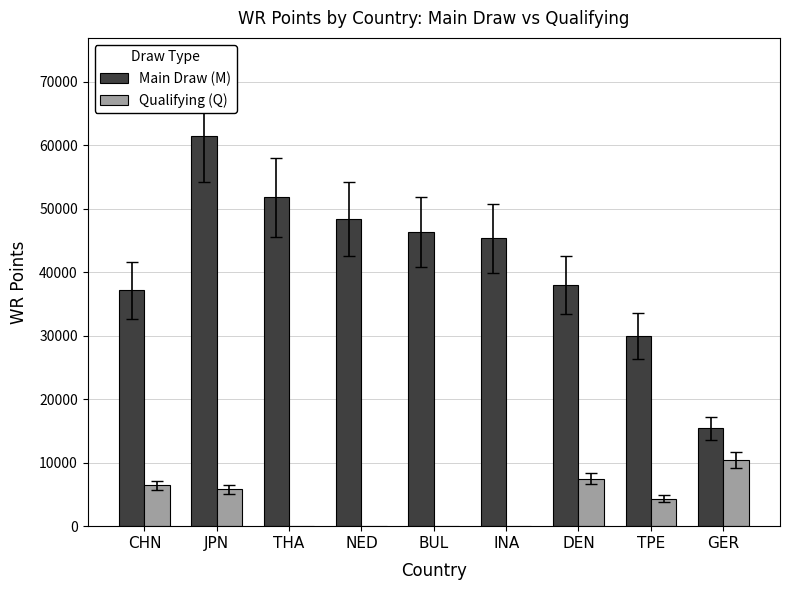

Is the value of Main Draw (M) at NED greater than the value of Qualifying (Q) at BUL?

Yes